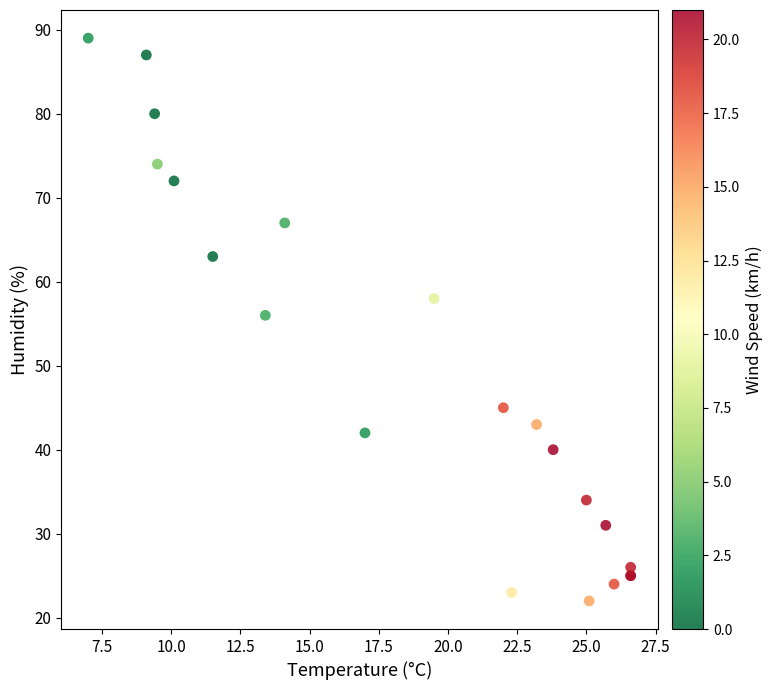

What Y value in the scatter plot is closest to 55?

56